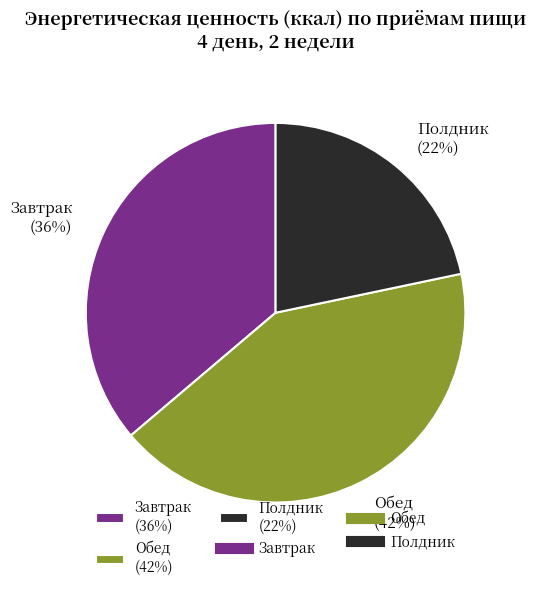

Approximately how many times larger is the value at Обед (42%) compared to Полдник (22%)?

1.9